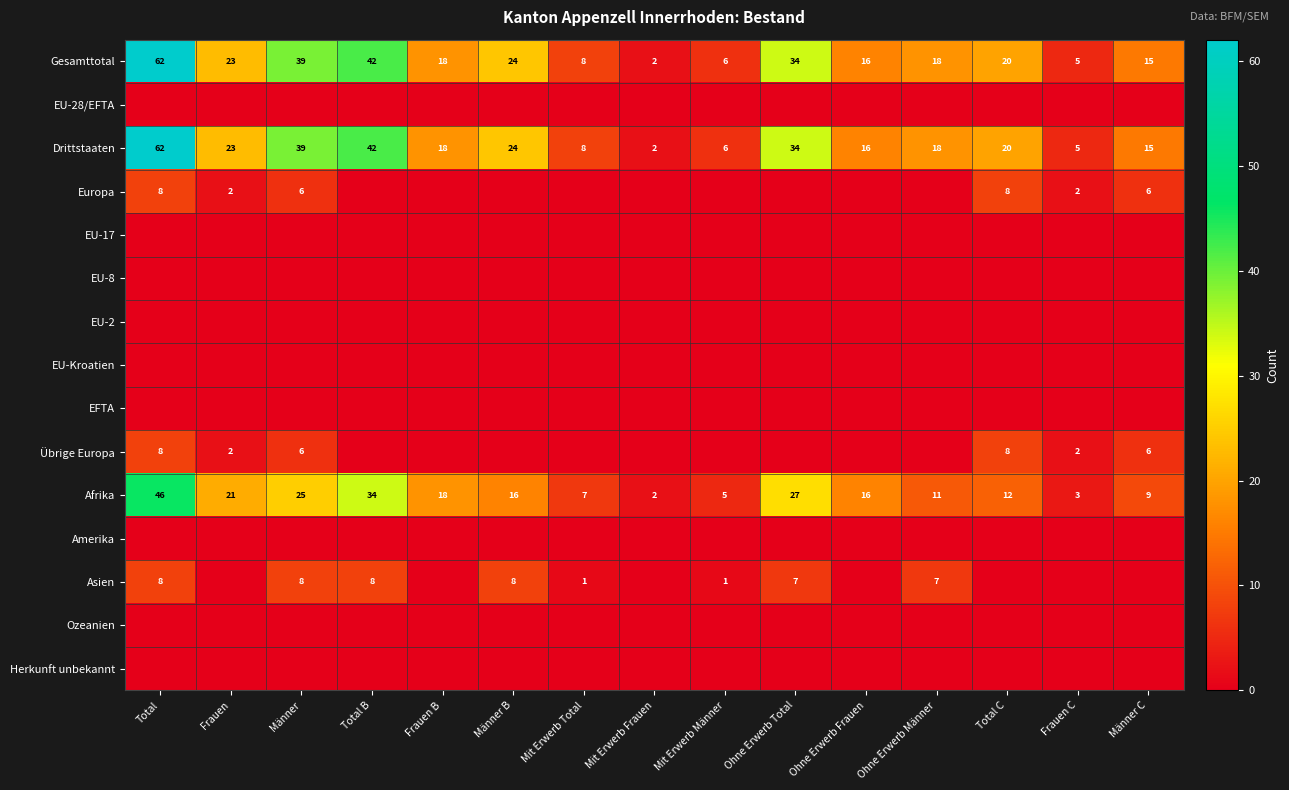

What is the approximate value of Afrika at Mit Erwerb Männer?

5